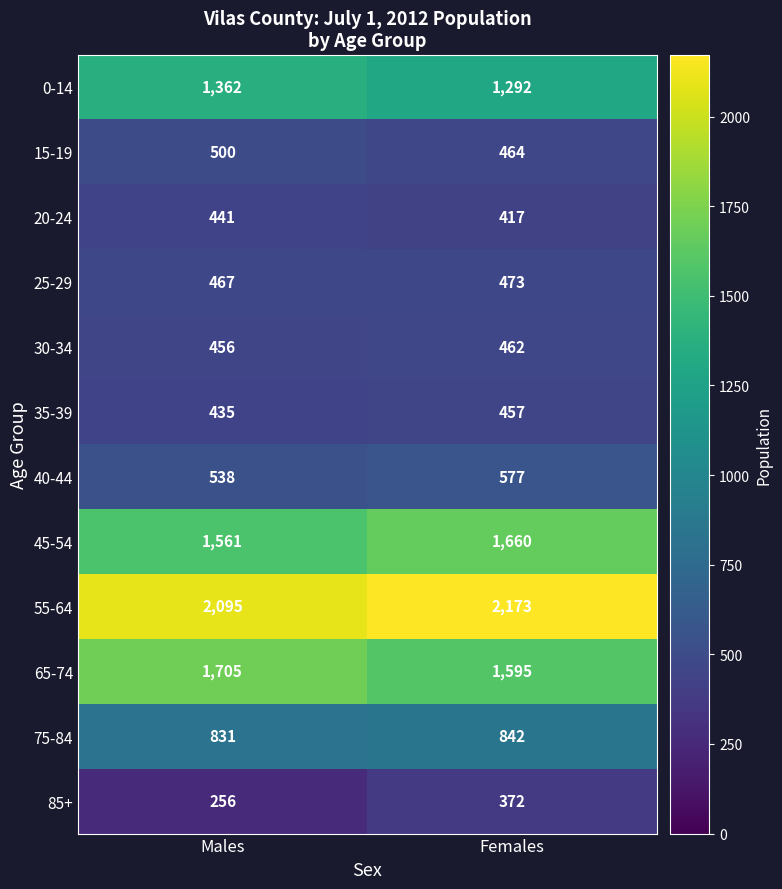

Which category has the highest value in the 25-29 series?

Females